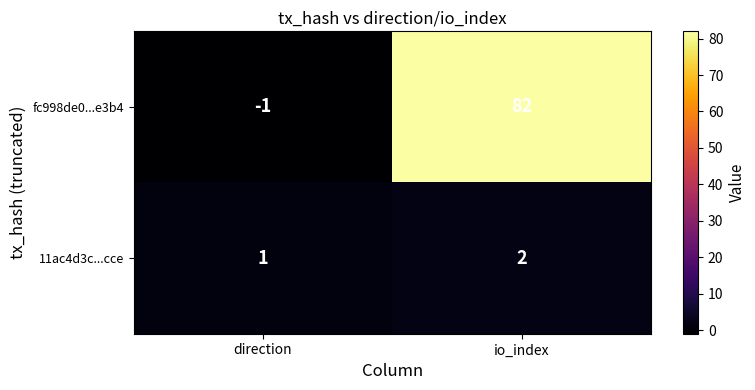

Reading left to right, extract all data points from this chart.

fc998de0...e3b4: -1	82
11ac4d3c...cce: 1	2